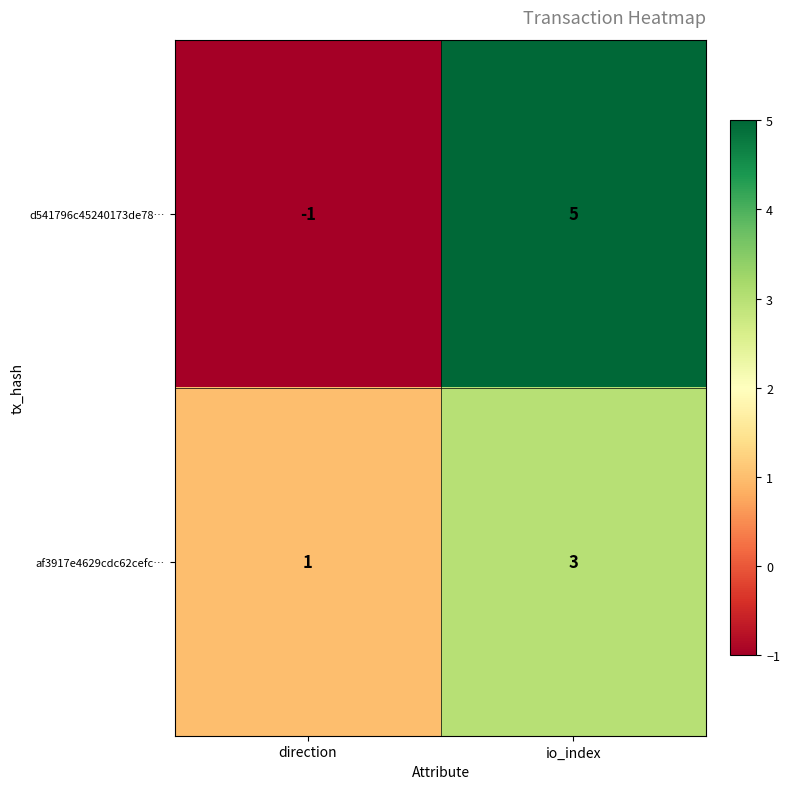

Which series has the widest spread of values?

d541796c45240173de78…